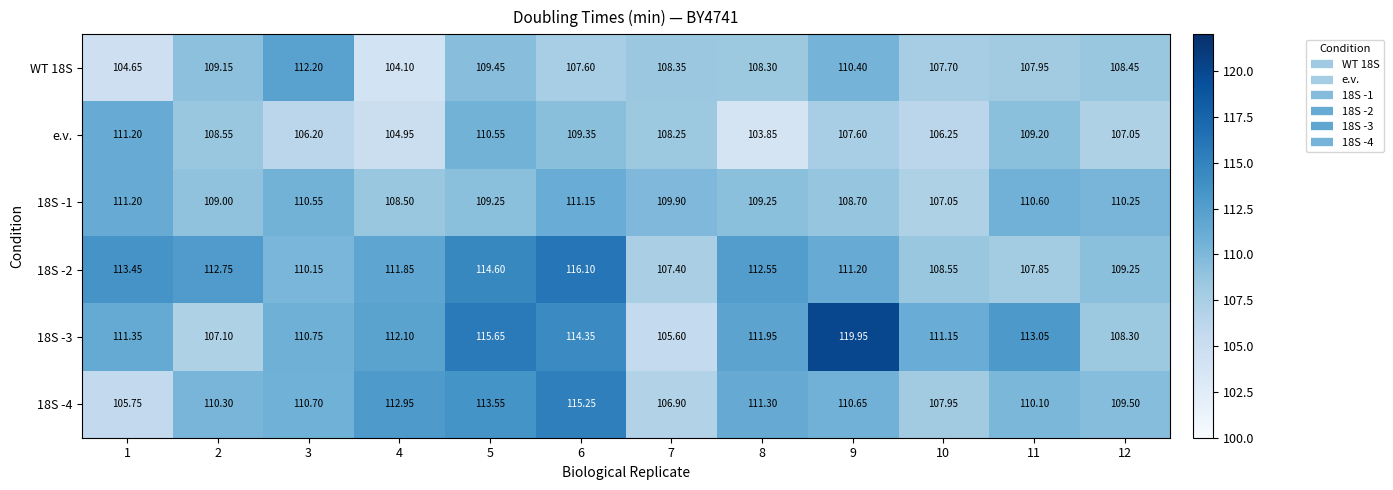

Rank the series at 9 from highest to lowest value.

18S -3, 18S -2, 18S -4, WT 18S, 18S -1, e.v.